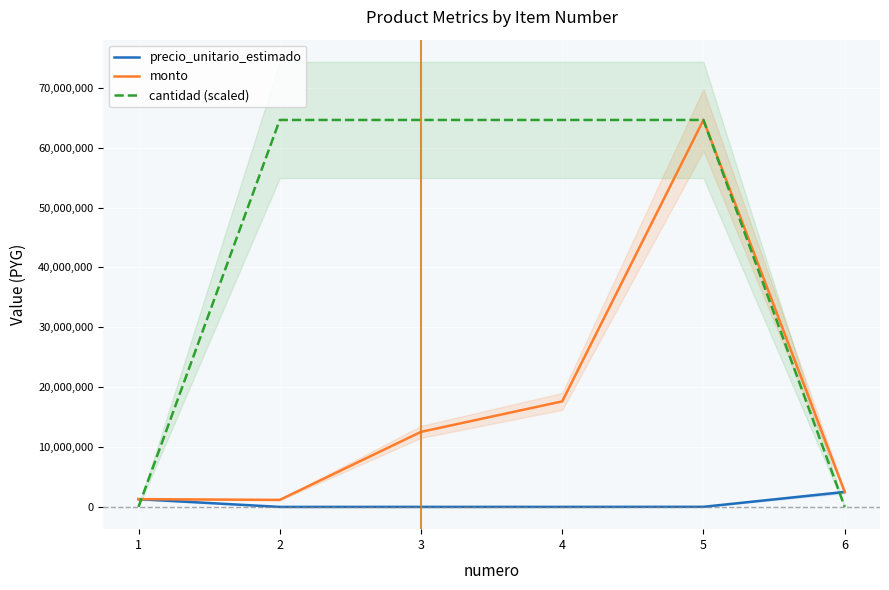

Is it true that precio_unitario_estimado equals 6155 at 5?

False